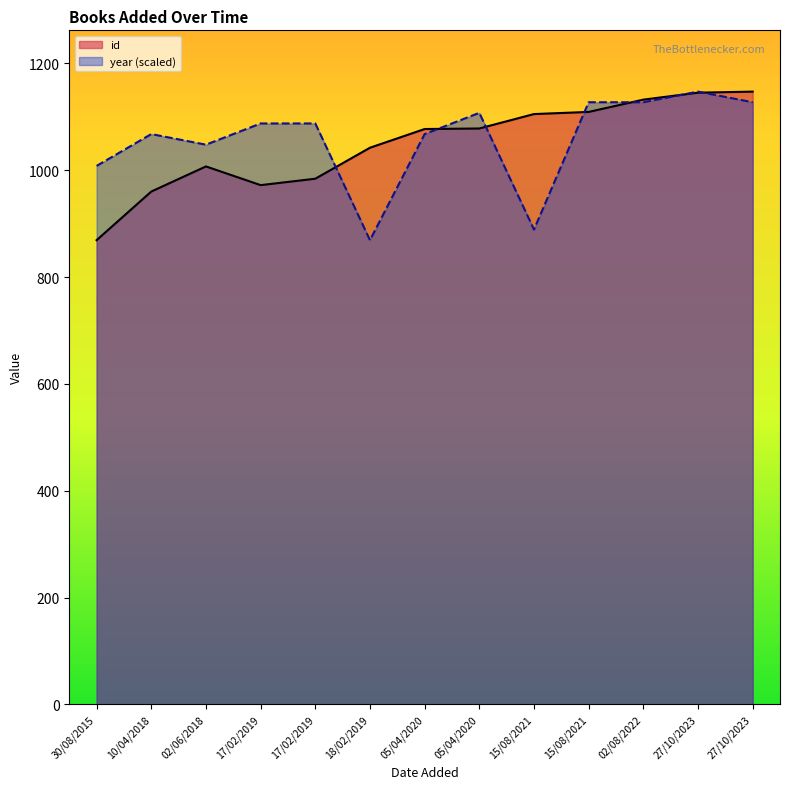

Rank the series by their maximum value, from highest to lowest.

id, year